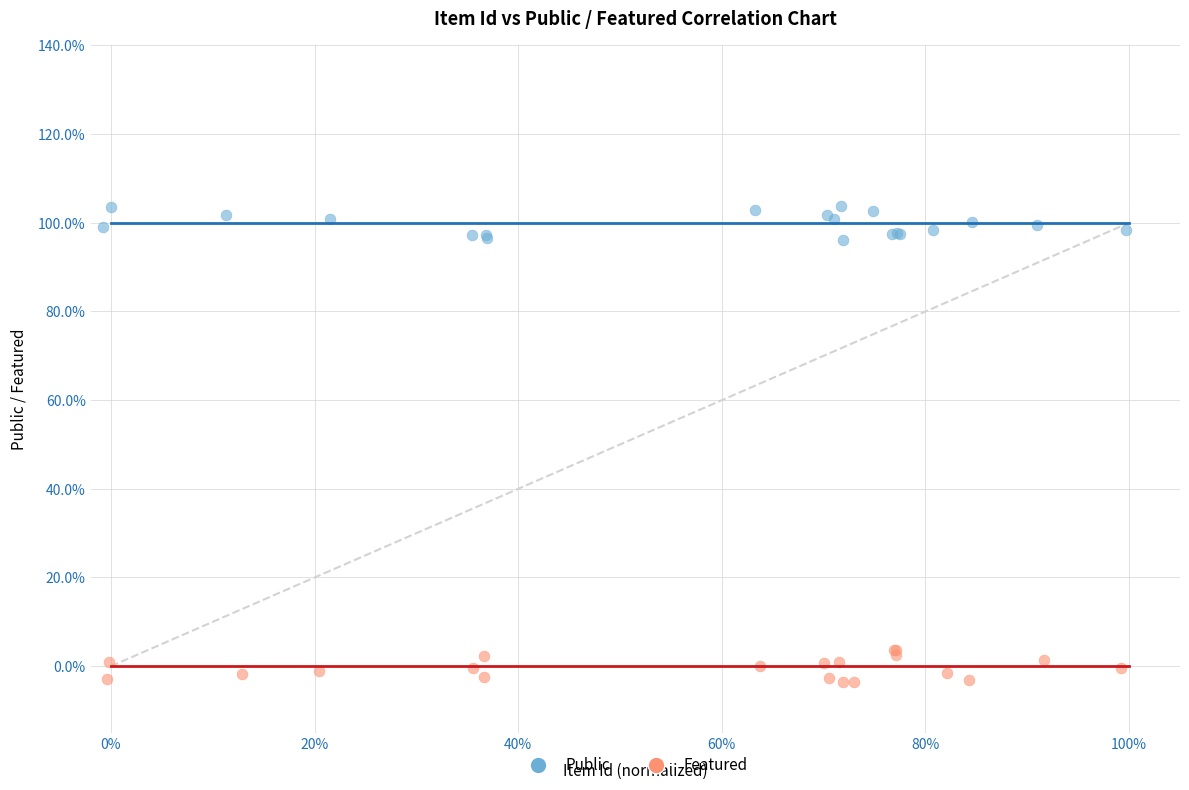

What are all the series names shown in the legend?

Public, Featured